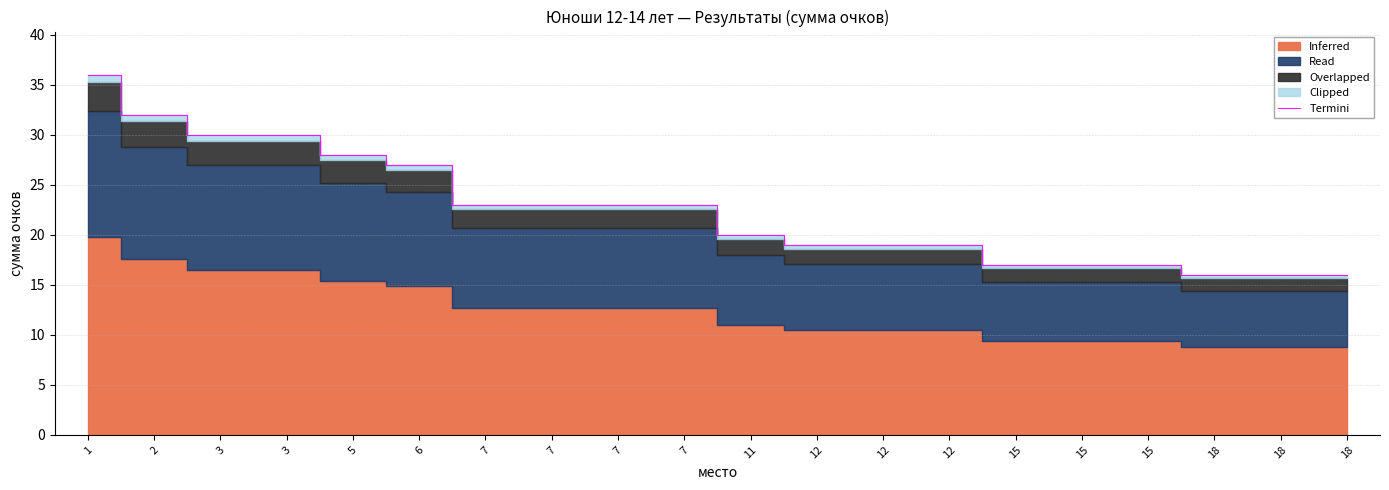

What is the difference between the second highest and minimum values?

16